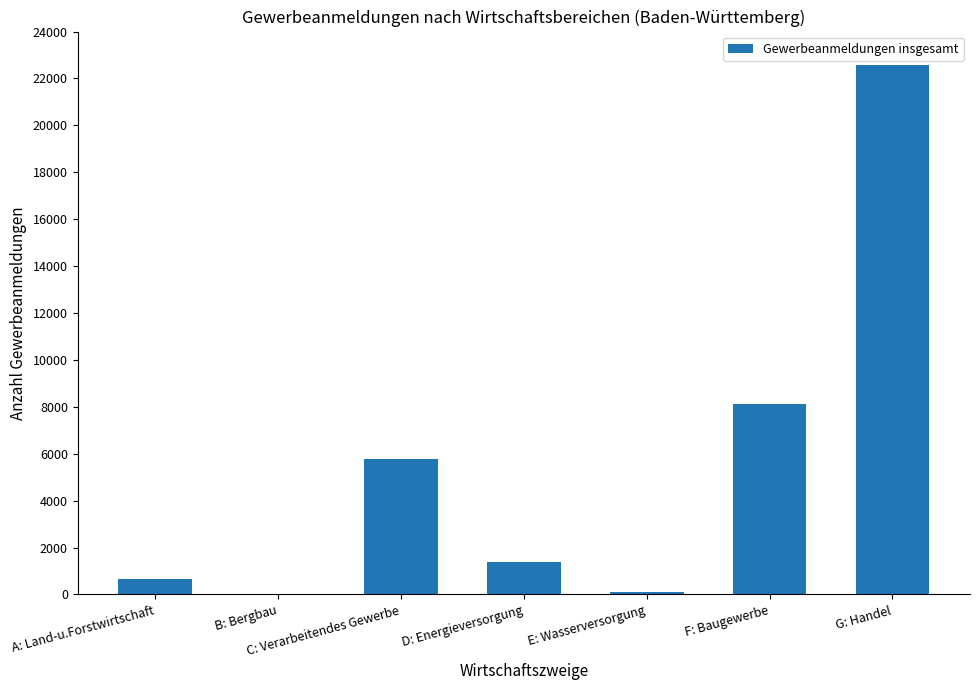

At which category does the chart reach its peak across all series?

G: Handel